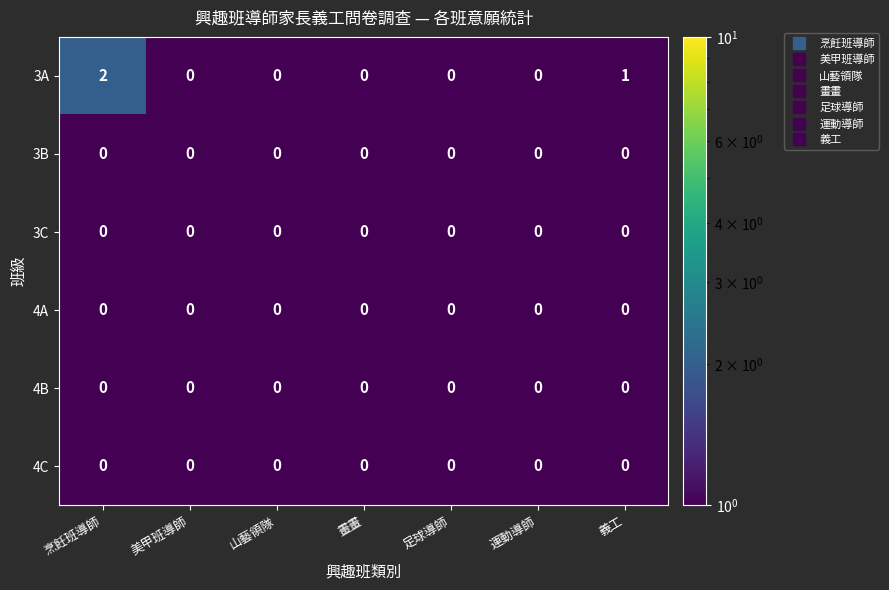

The value of 3C at 美甲班導師 is 0. True or false?

True